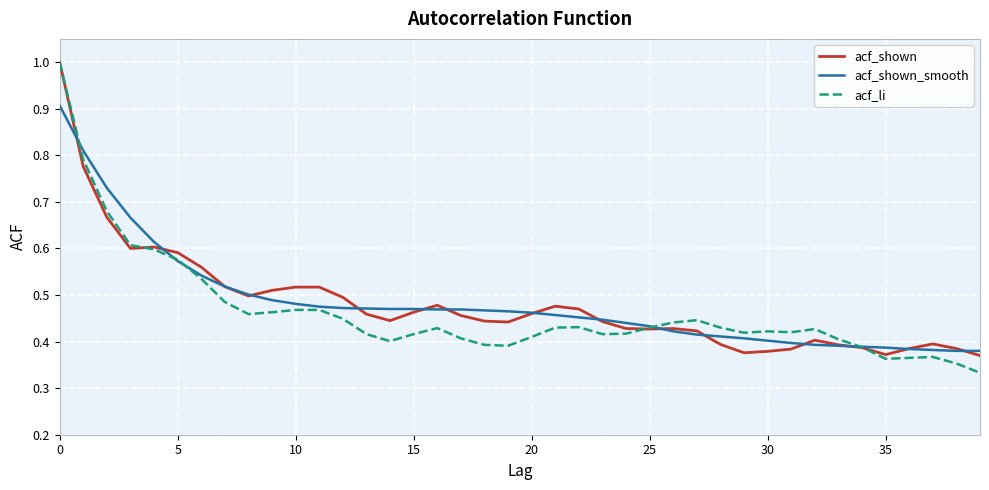

What are all the series names shown in the legend?

acf_shown, acf_shown_smooth, acf_li